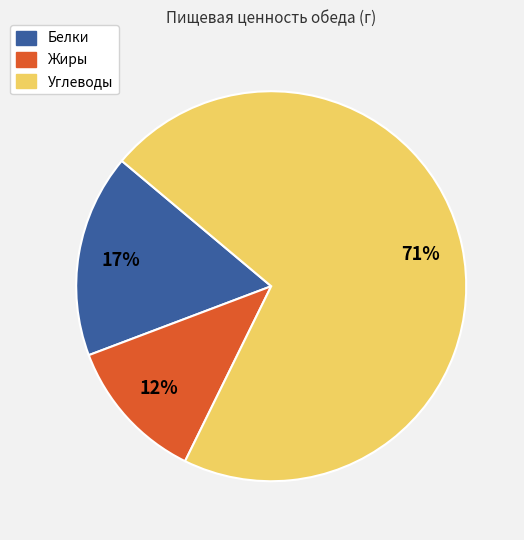

Is the sum of Жиры and Углеводы greater than half?

Yes